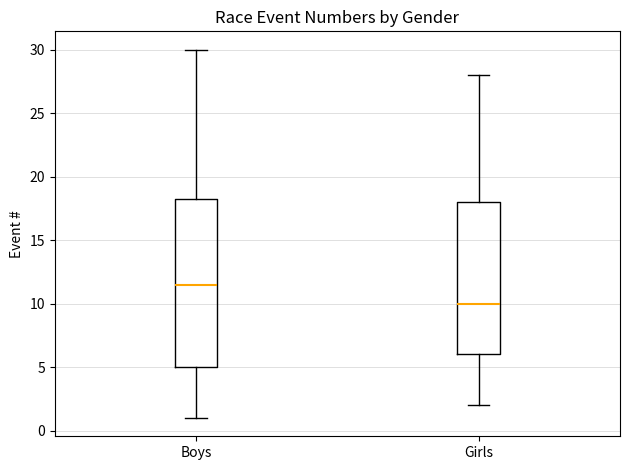

Where does the upper whisker of the box for Boys end on the y-axis? The values are not printed on the chart, so give them approximately, as read against the axis.

30.0